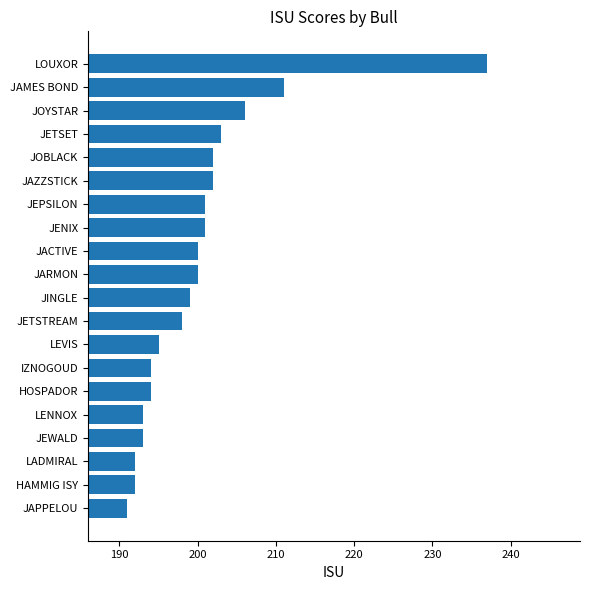

What value does the data have at LADMIRAL?

192